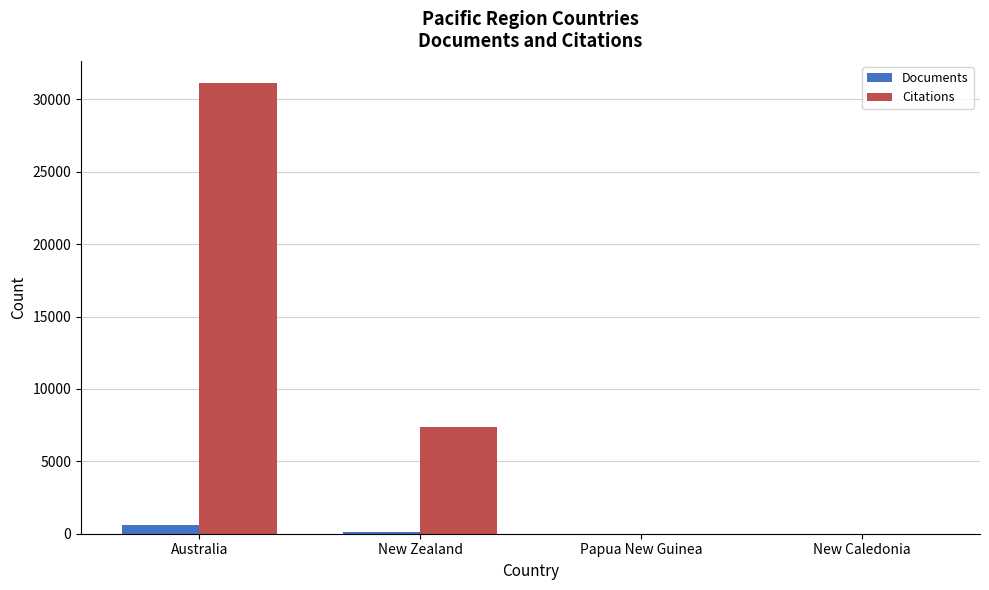

Between New Zealand and New Caledonia, which series saw the biggest shift?

Citations